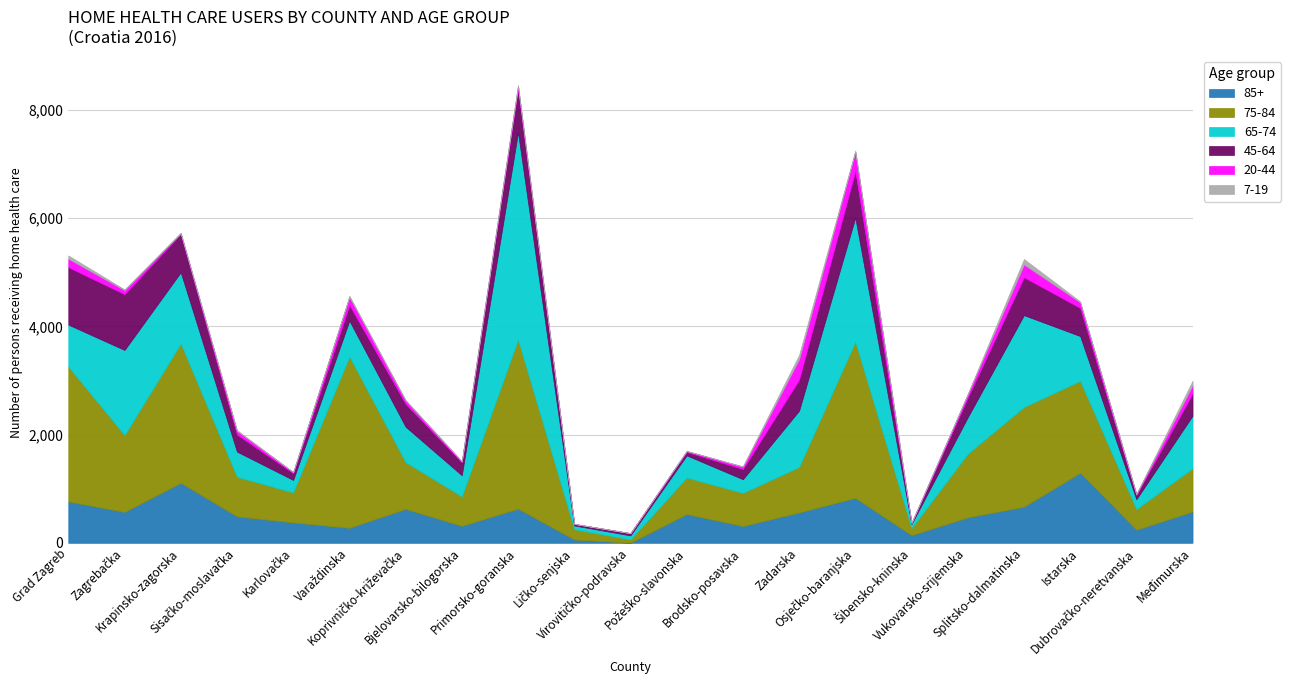

True or false: 20-44 and 45-64 intersect in this chart.

False